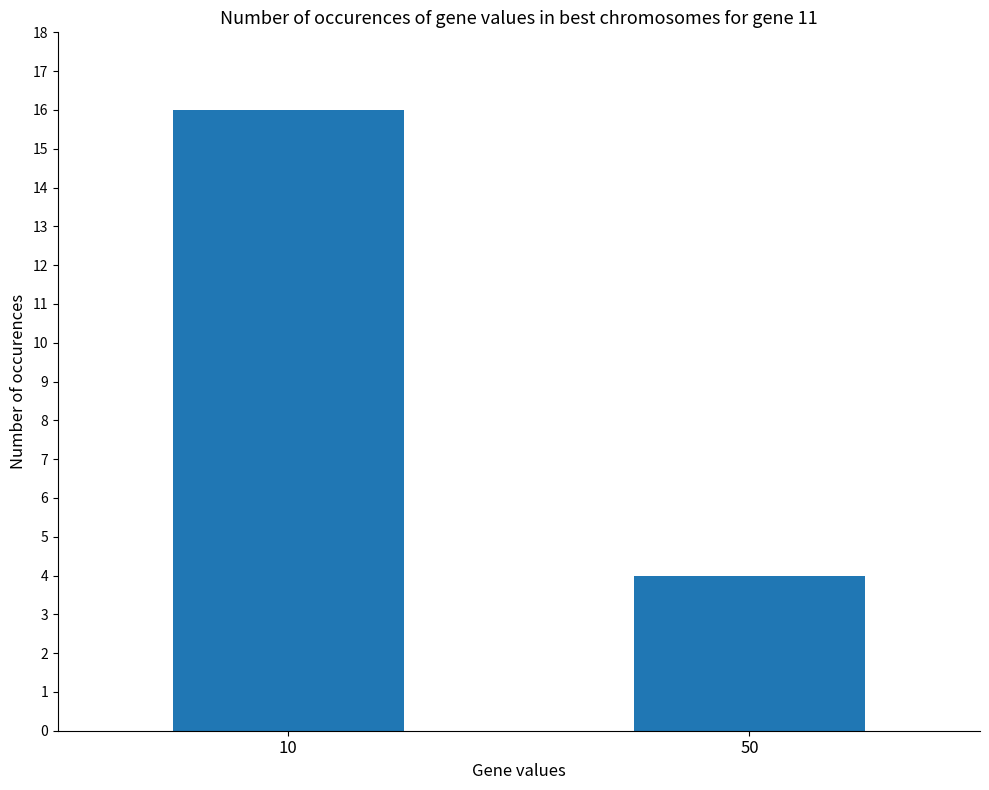

How many values are between 4 and 16?

2